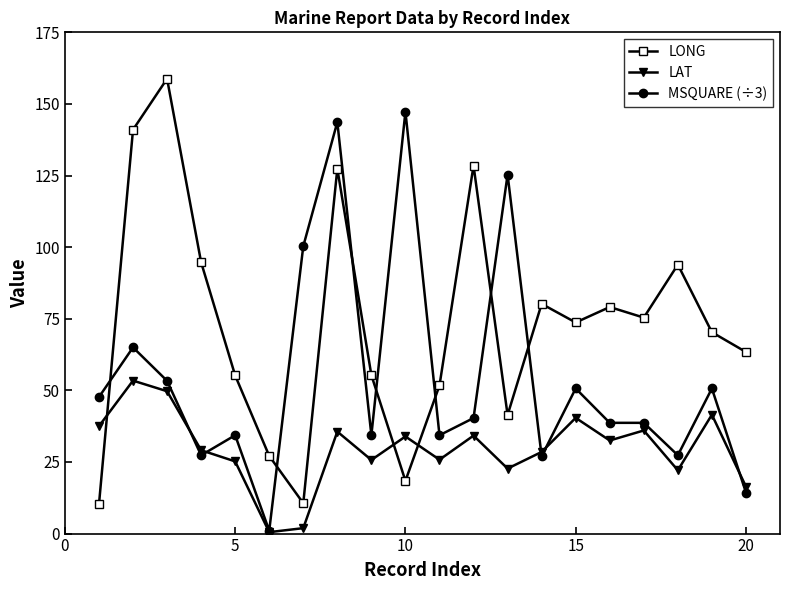

What is the difference between the second highest and minimum values in the MSQUARE (÷3) series?

142.7